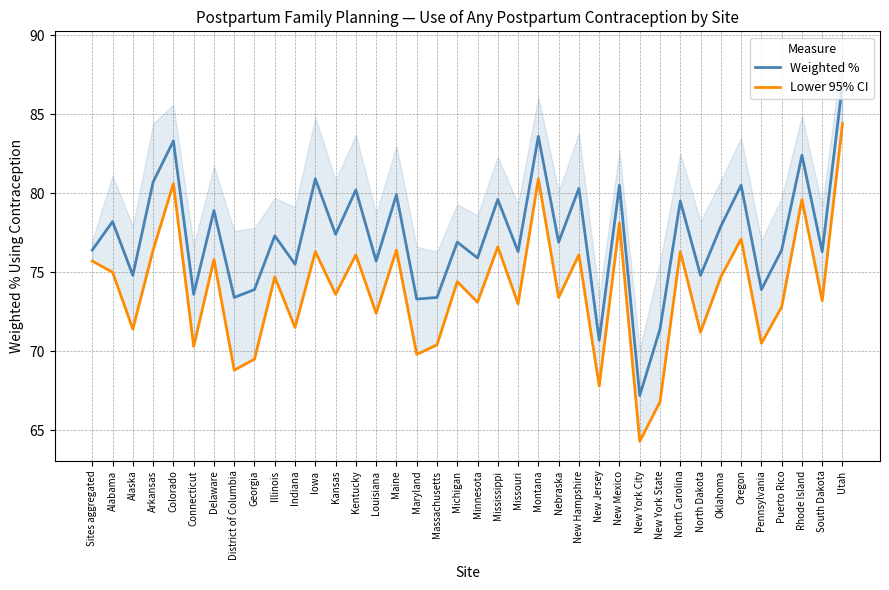

Which series has the widest spread of values?

Lower 95% CI